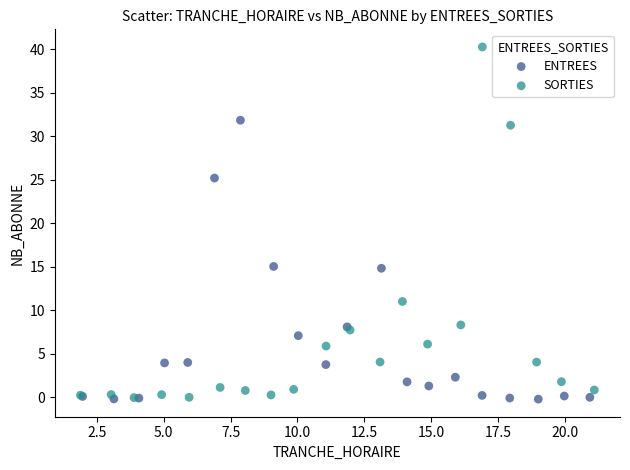

Which series reaches the maximum Y coordinate?

SORTIES